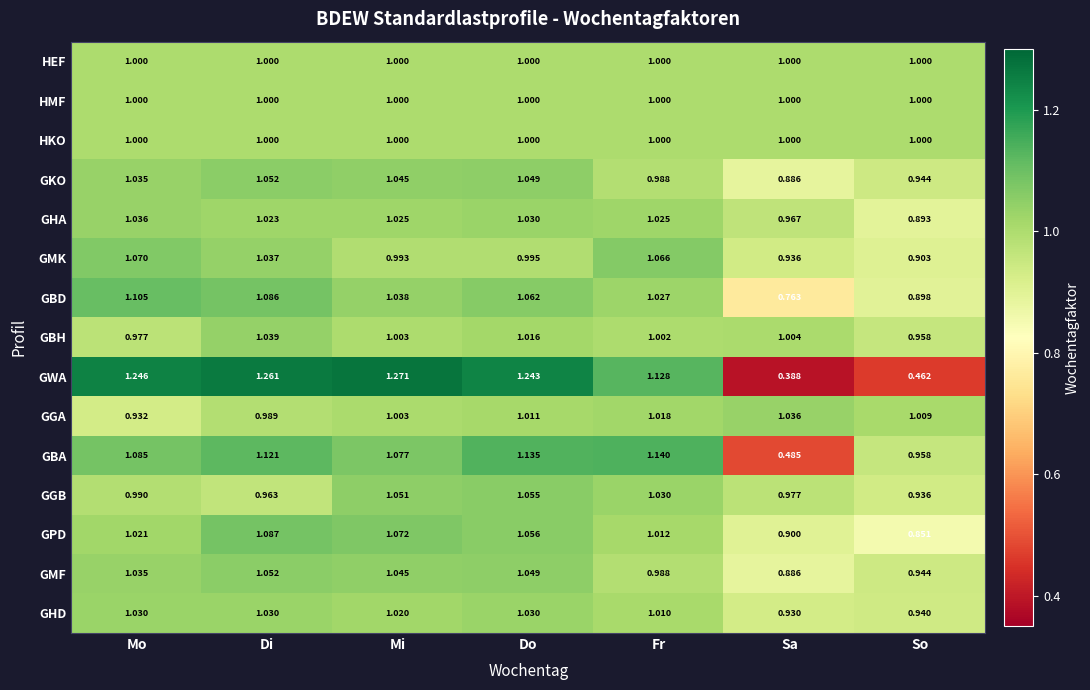

Is the value of GGA at So greater than the value of GBD at Mi?

No